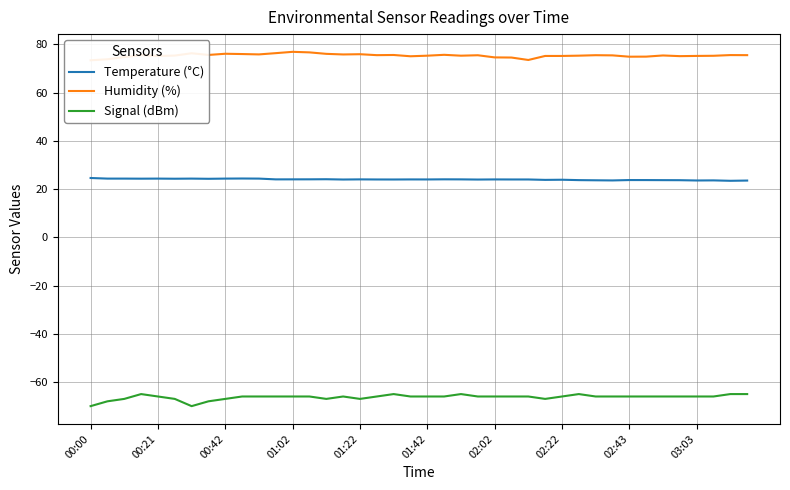

How many lines are shown in the chart?

3